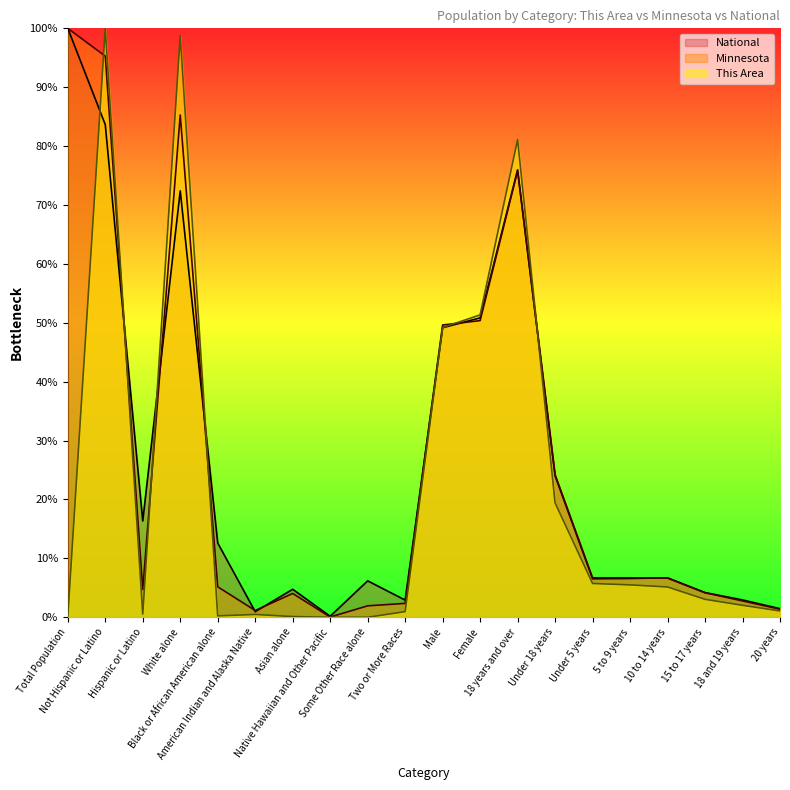

What are all the series names shown in the legend?

National, Minnesota, This Area